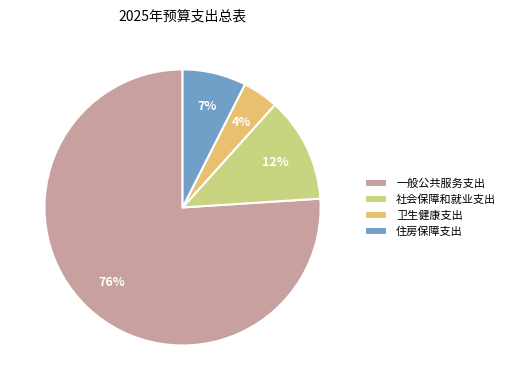

Rank the categories by value from highest to lowest.

一般公共服务支出, 社会保障和就业支出, 住房保障支出, 卫生健康支出